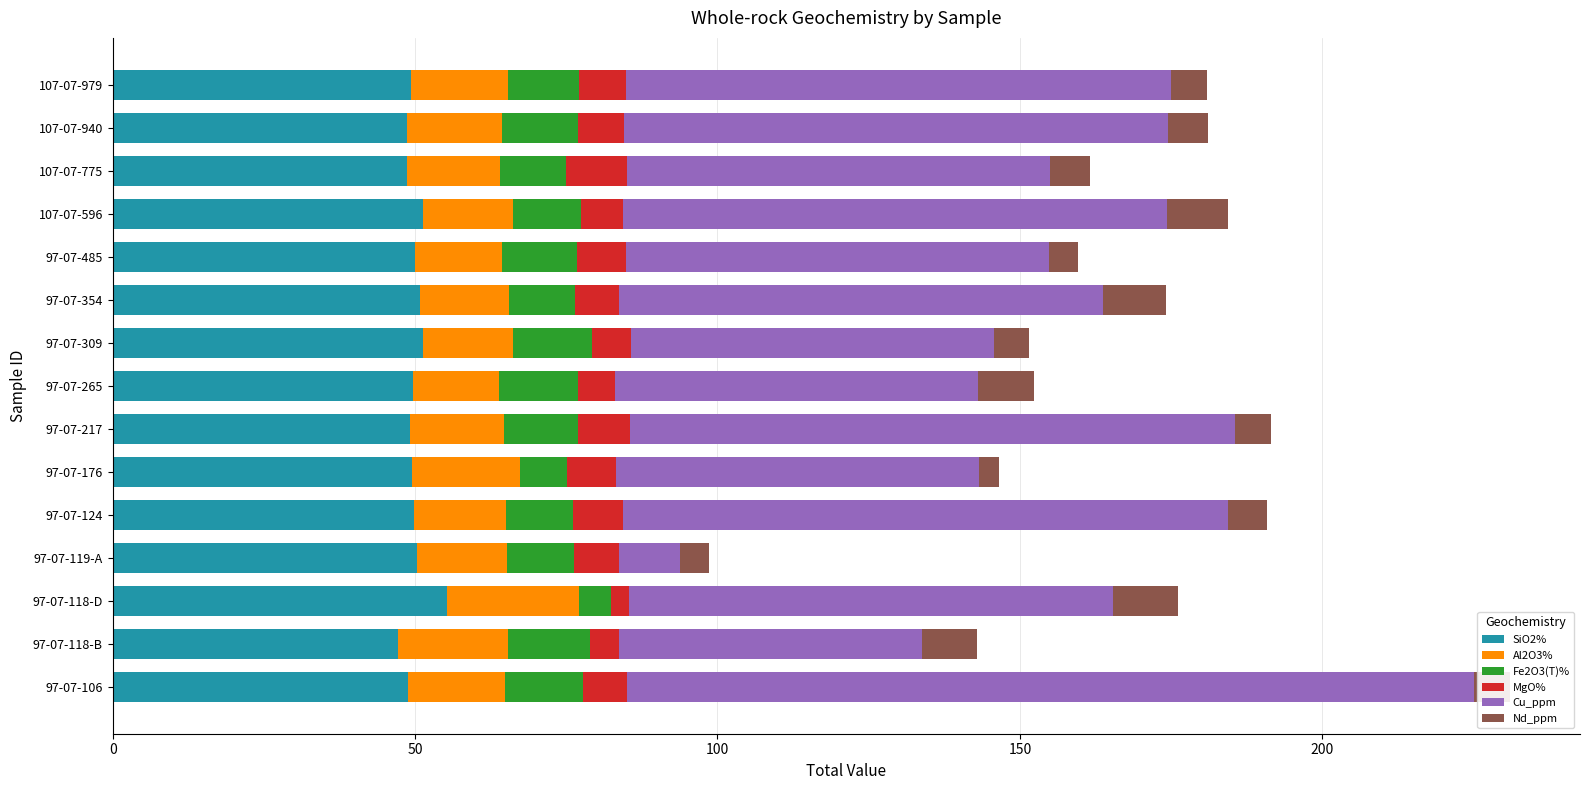

At which category is the sum across all series the highest?

97-07-106